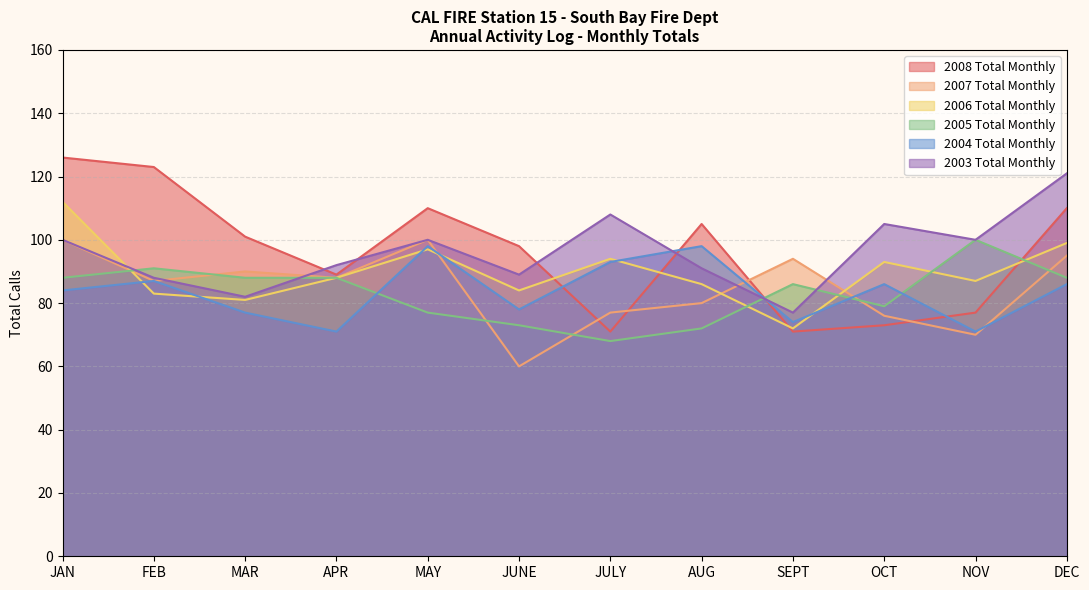

The value of 2007 Total Monthly at JULY is 77. True or false?

True